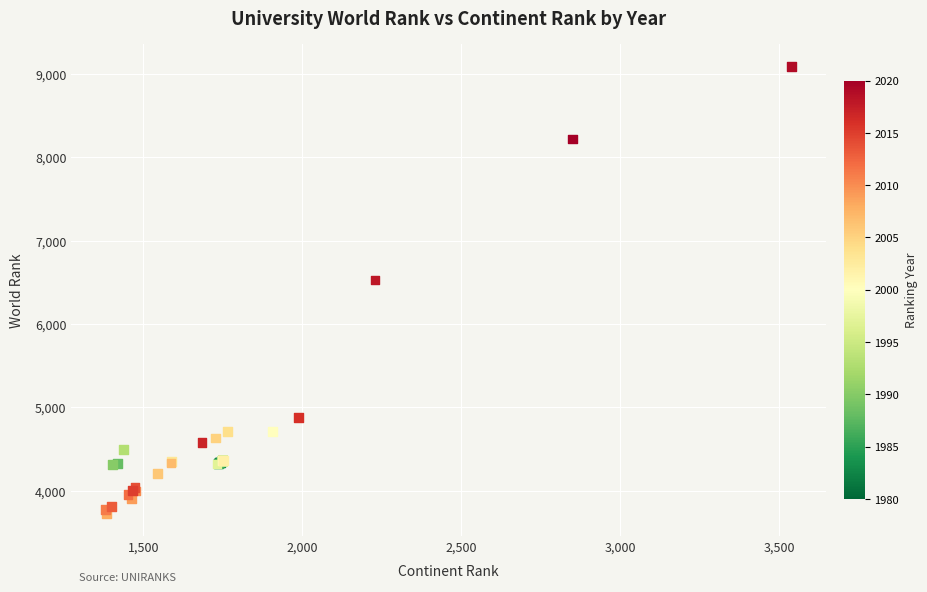

What Y value in the scatter plot is closest to 6409?

6527